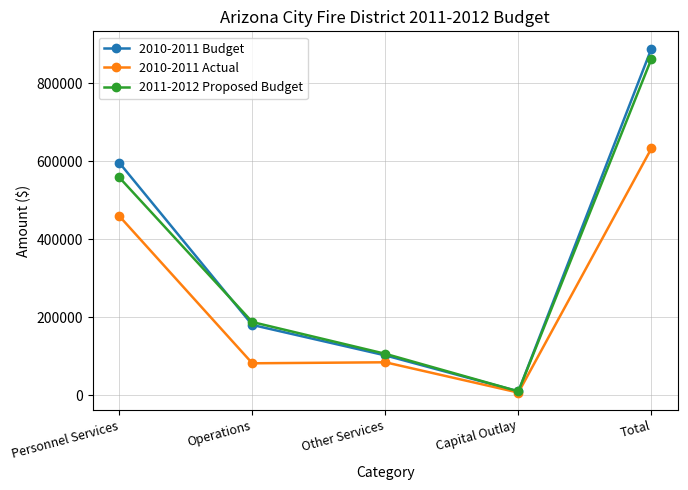

Which label corresponds to the largest value in the chart?

Total